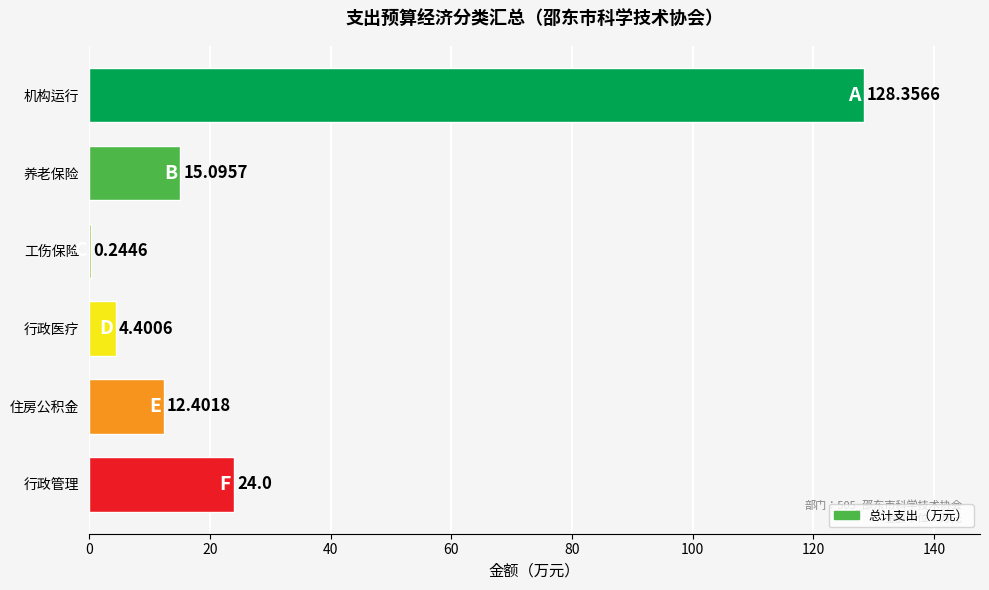

Count the number of values greater than 15.

3